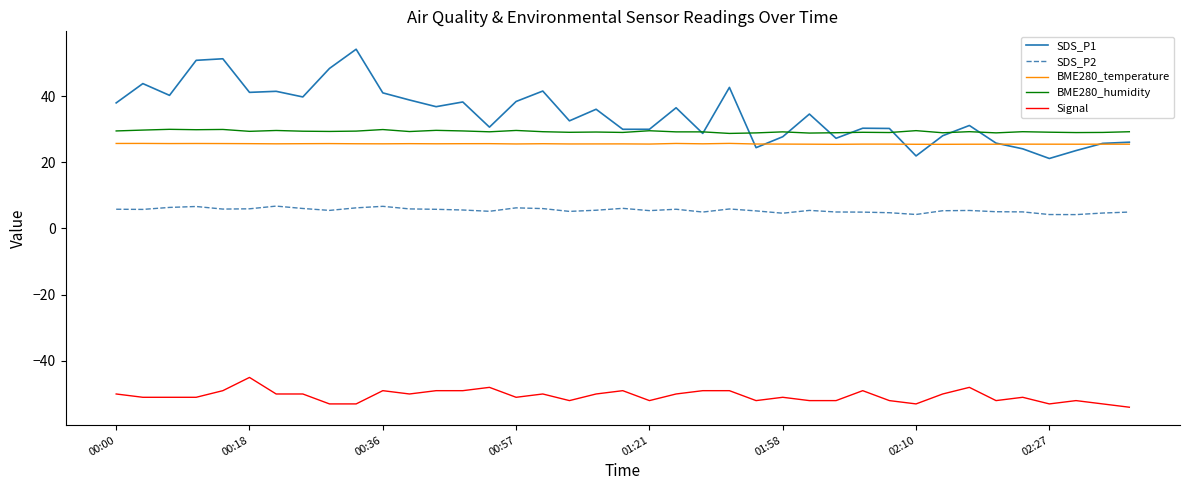

Does the chart display data point markers on the line(s)?

No